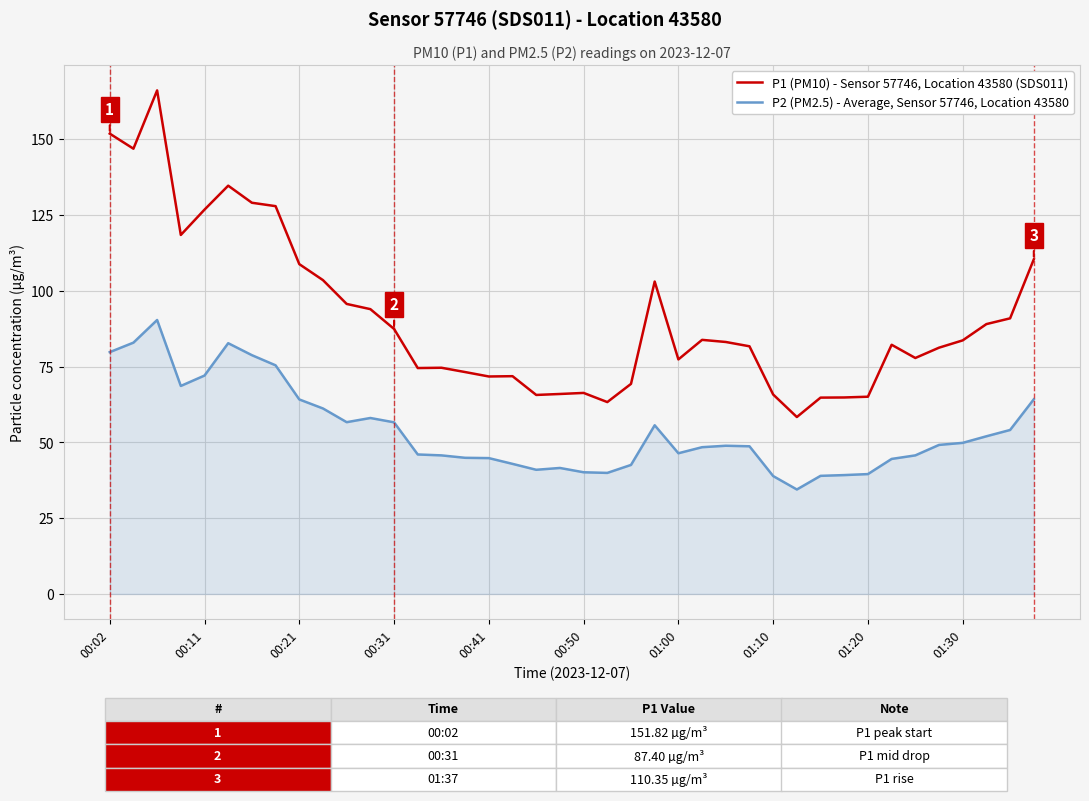

What is the difference between the maximum and minimum values in the P1 (PM10) - Sensor 57746, Location 43580 (SDS011) series?

107.7